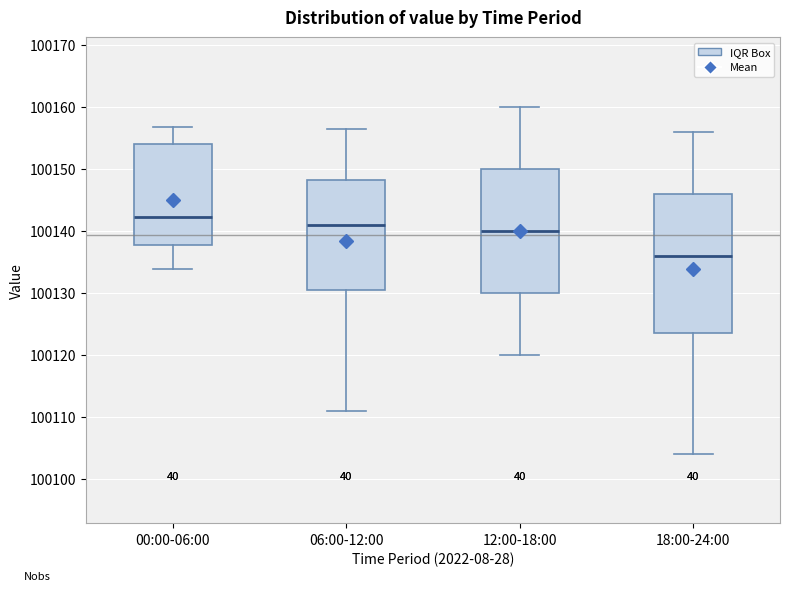

Reading left to right, transcribe this box plot: for each box, give where its median line is, the range the box spans, and where its two whiskers end, as read against the y-axis. The values are not printed on the chart, so give them approximately, as read against the axis.

00:00-06:00: median 100142, box 100138 to 100154, whiskers 100134 to 100157
06:00-12:00: median 100141, box 100131 to 100148, whiskers 100111 to 100156
12:00-18:00: median 100140, box 100130 to 100150, whiskers 100120 to 100160
18:00-24:00: median 100136, box 100124 to 100146, whiskers 100104 to 100156